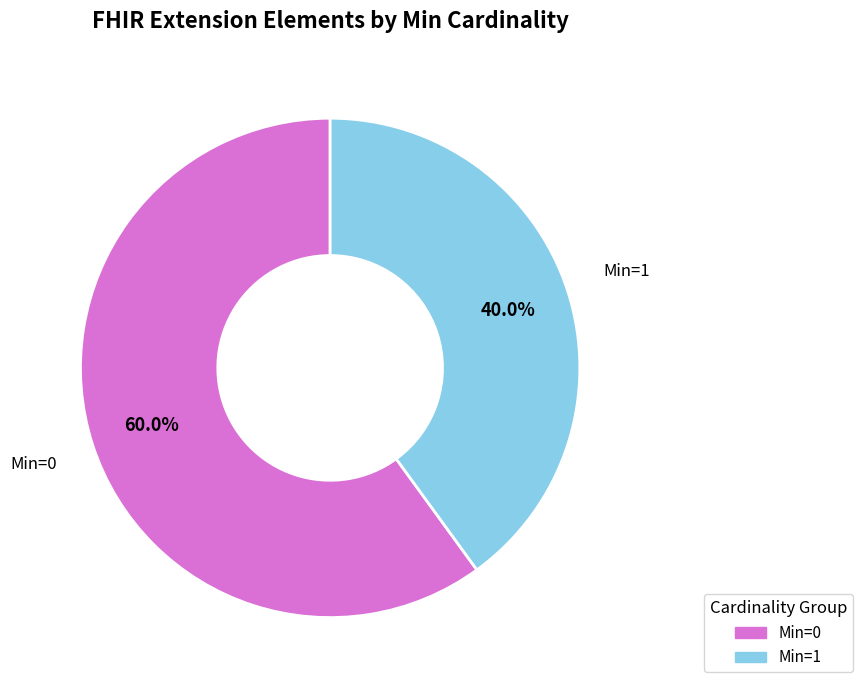

Is there any slice that represents more than half of the pie?

Yes